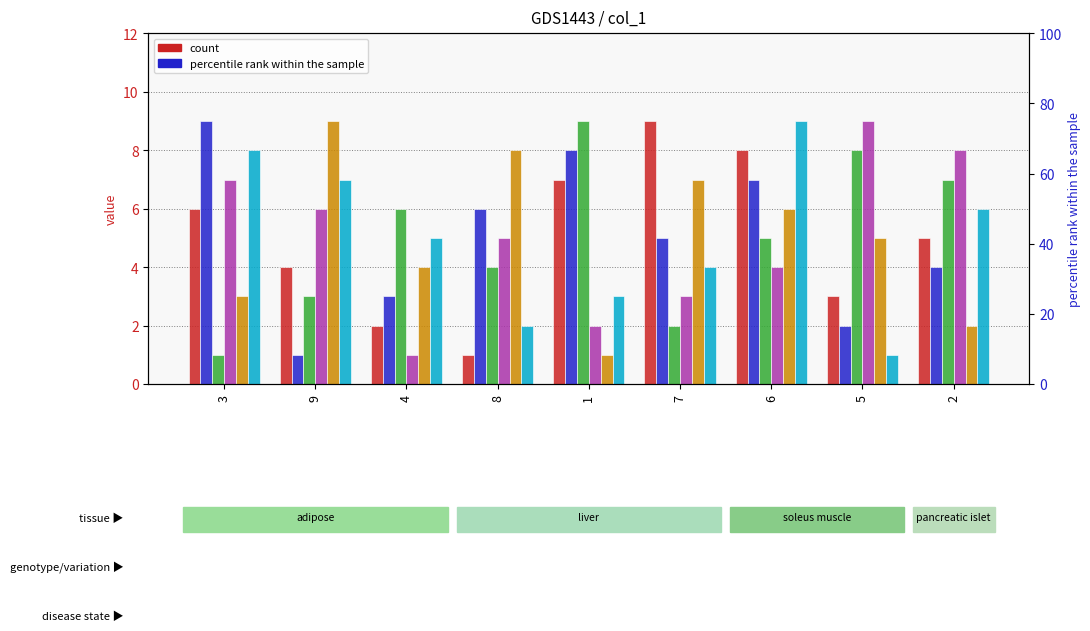

Reading left to right, what are all the values shown in this chart?

col_4: 6	4	2	1	7	9	8	3	5
col_5: 9	1	3	6	8	5	7	2	4
col_9: 1	3	6	4	9	2	5	8	7
col_3: 7	6	1	5	2	3	4	9	8
col_2: 3	9	4	8	1	7	6	5	2
col_6: 8	7	5	2	3	4	9	1	6